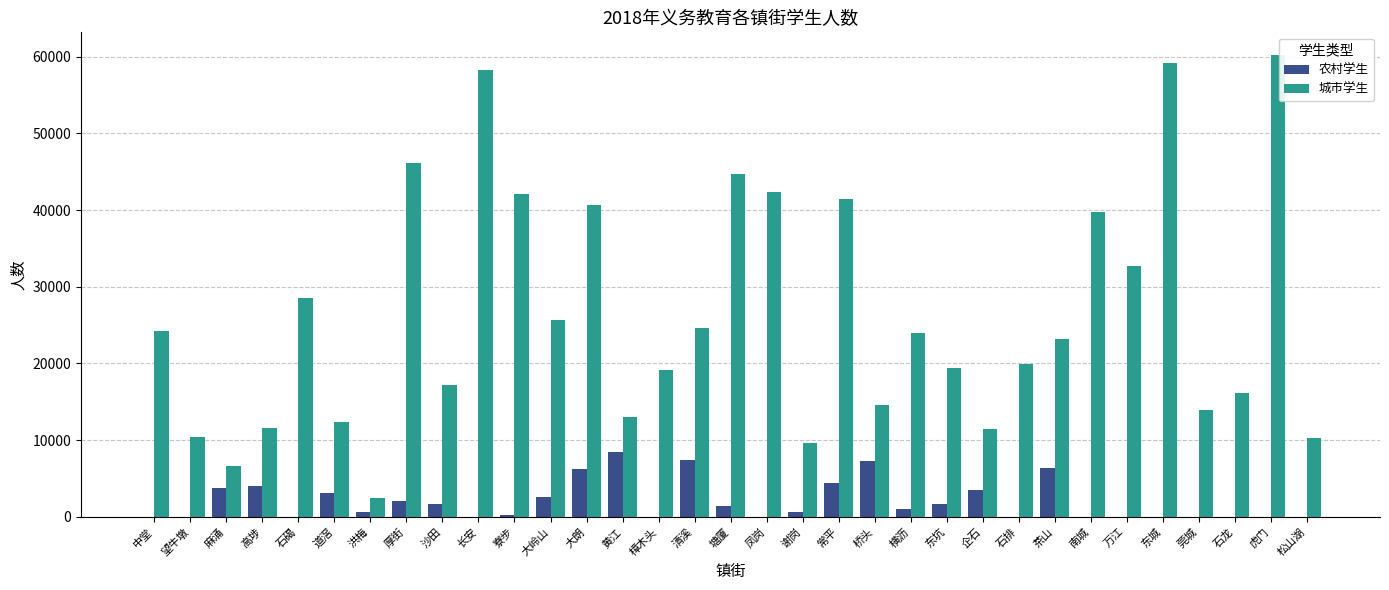

What is the sum of the 城市学生 values at 东坑 and 常平?

60841